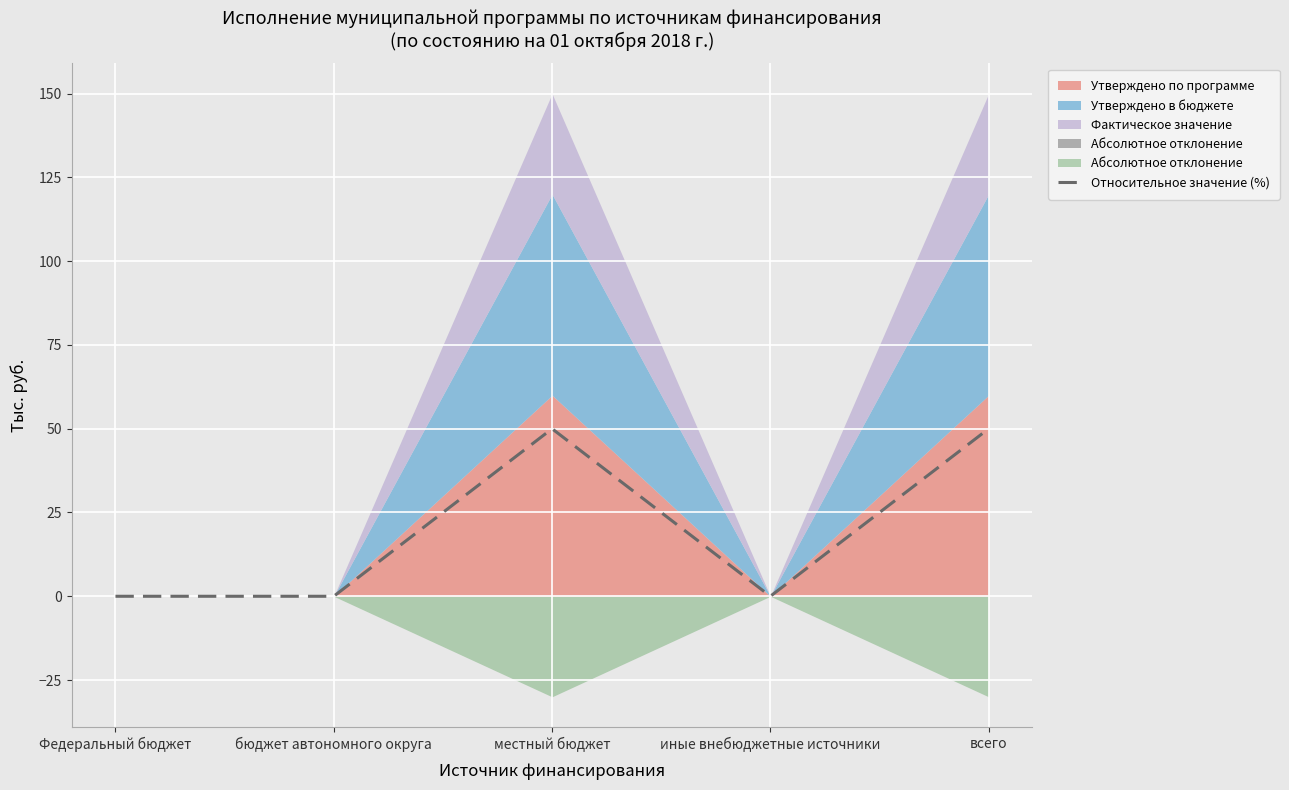

Reading right to left, extract all data points from this chart.

всего=50	иные внебюджетные источники=0	местный бюджет=50	бюджет автономного округа=0	Федеральный бюджет=0